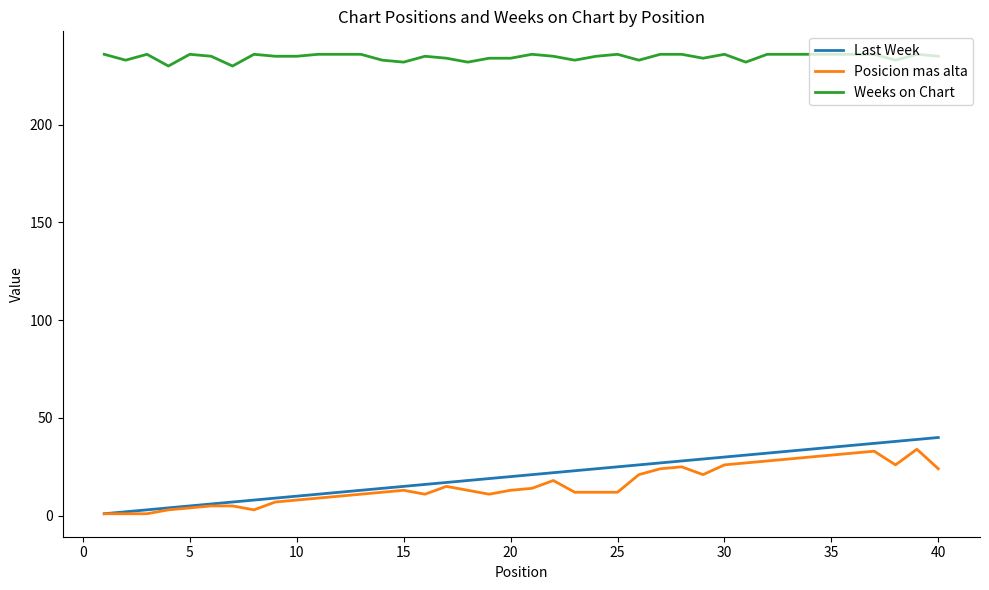

True or false: Posicion mas alta and Weeks on Chart intersect in this chart.

False